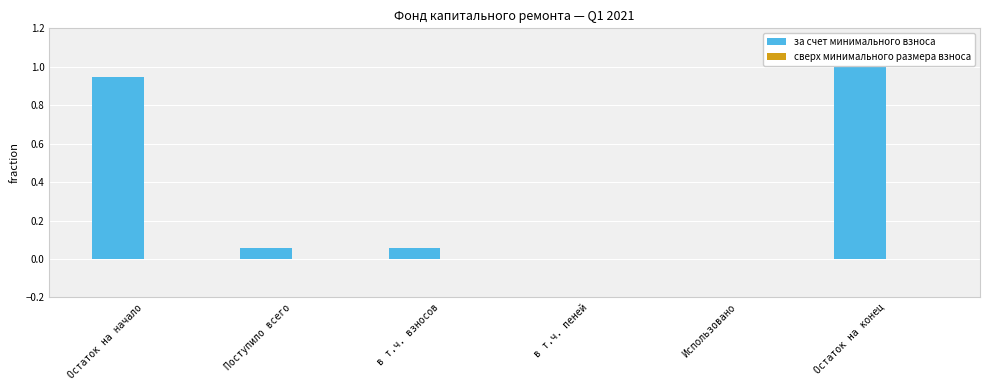

What is the change in value from в т.ч. пеней to Остаток на конец?

+1.0